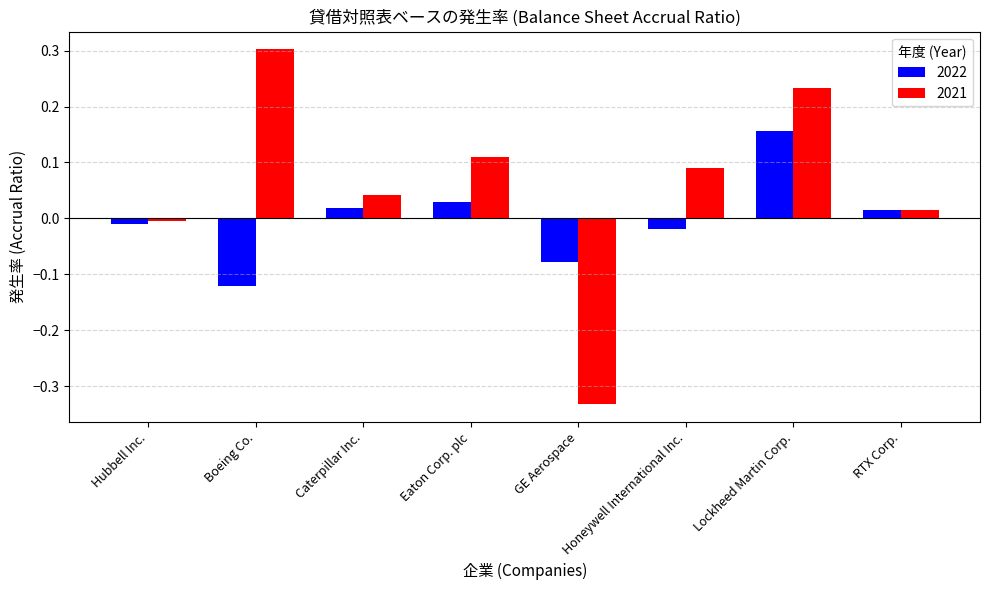

What is the sum of all 2021 values?

0.5